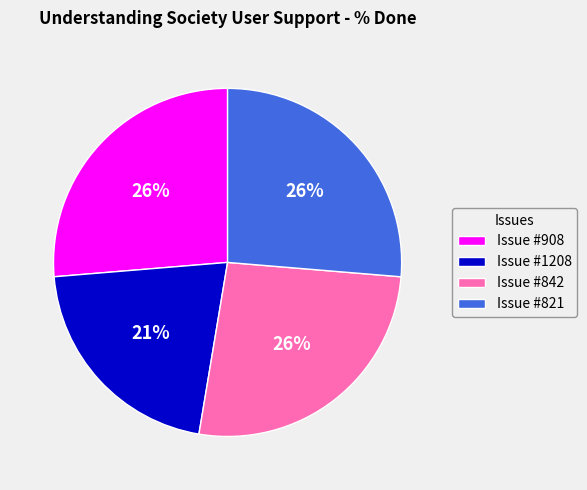

Is there a majority slice in this chart?

No